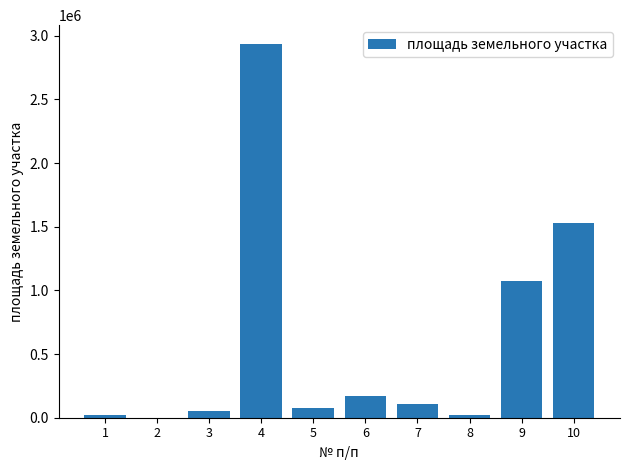

What is the sum of all values?

5987746